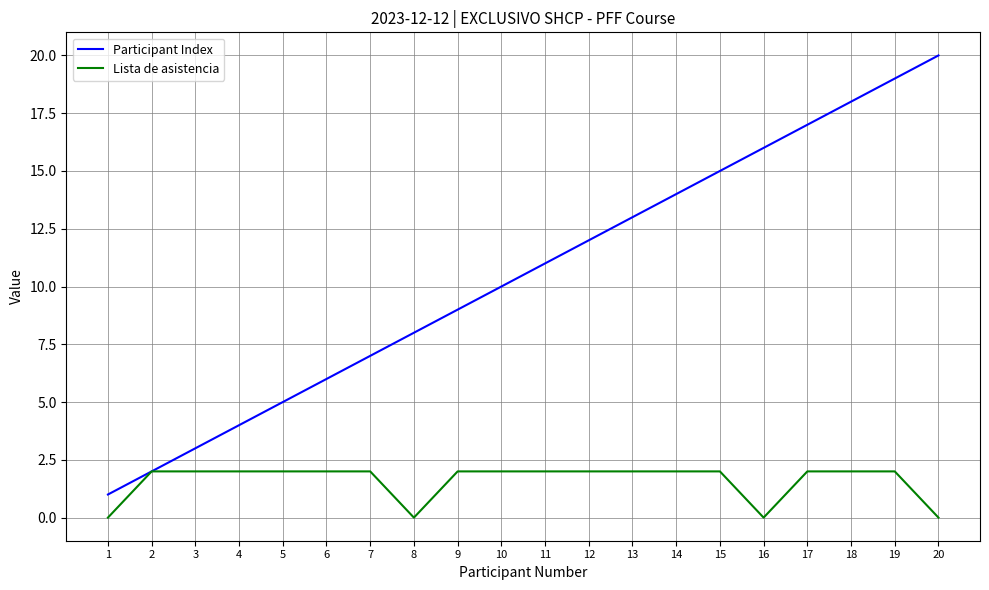

Which label corresponds to the largest value in the chart?

20